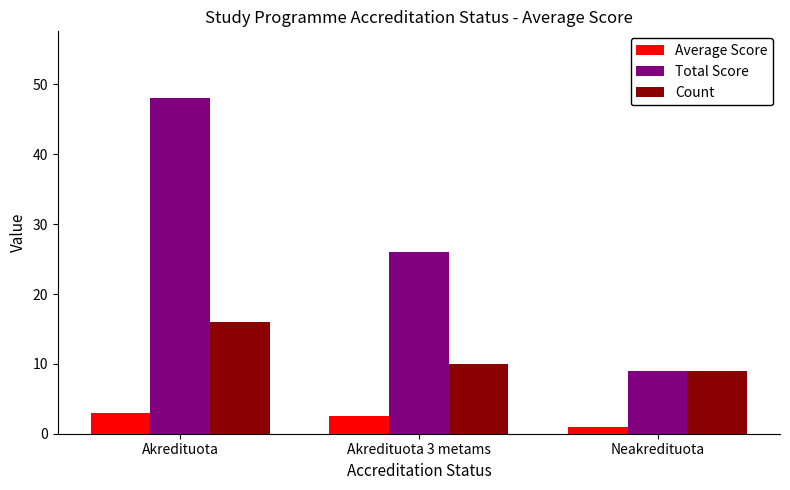

How many series are shown in this chart?

3